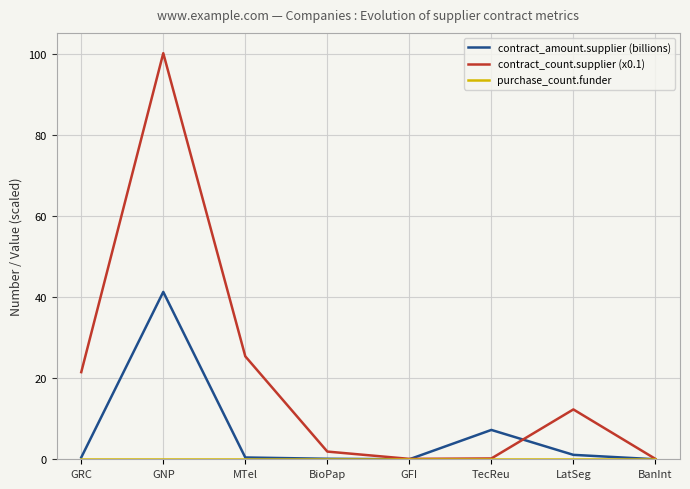

Which series has the largest range (max minus min)?

contract_count.supplier (x0.1)